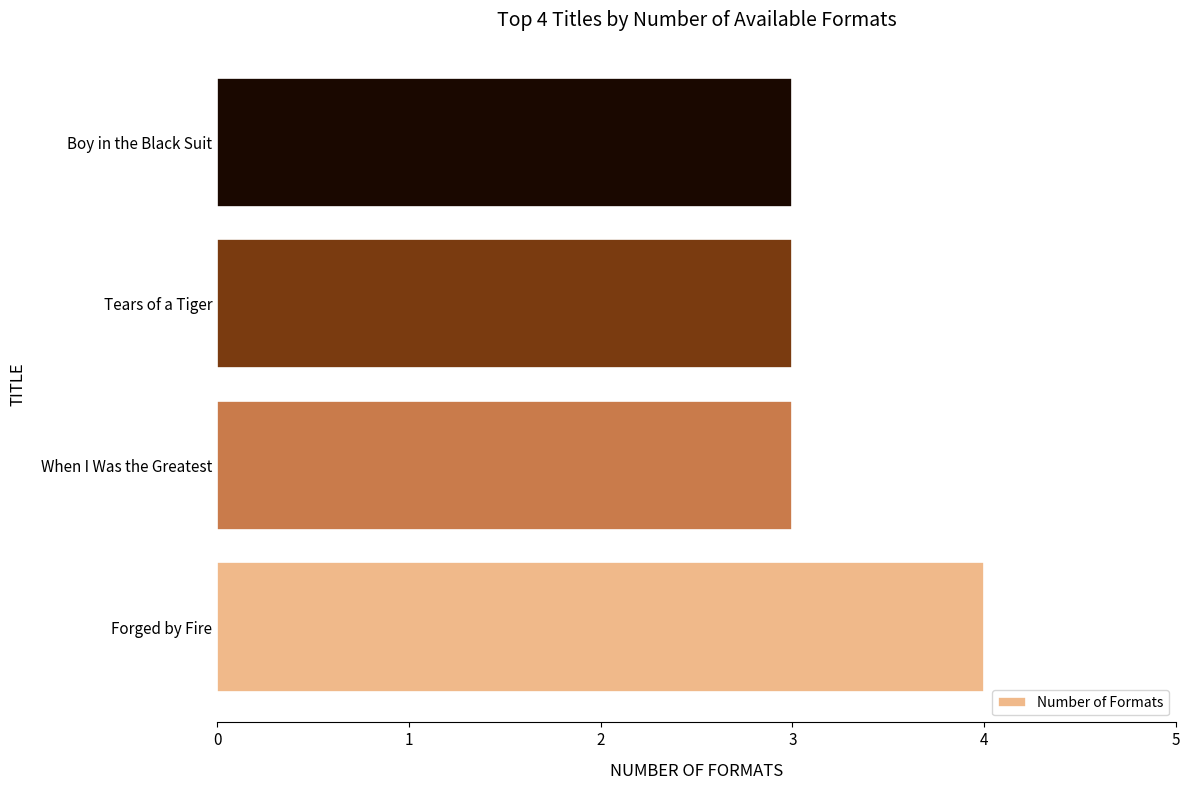

What is the difference between the maximum and minimum values?

1